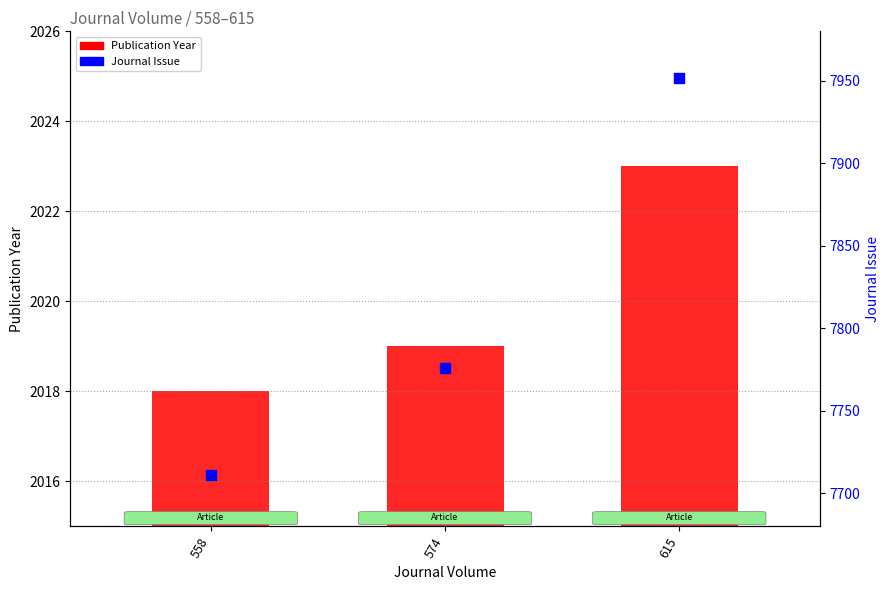

Which series reaches the minimum Y coordinate?

Publication Year